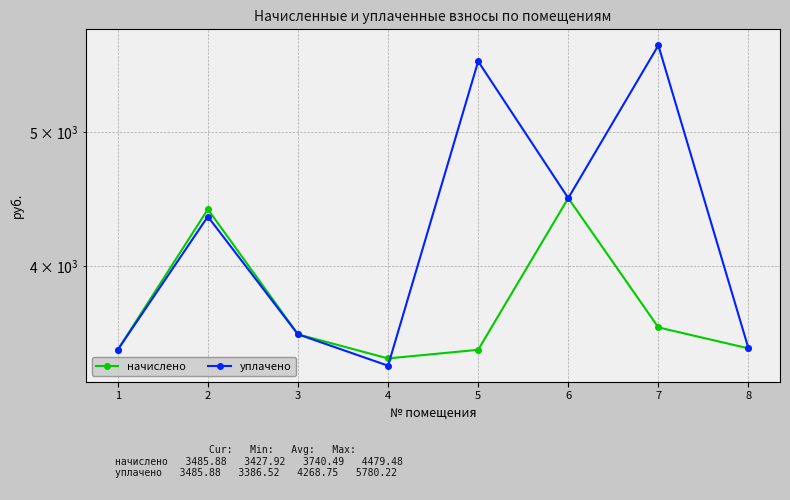

What is the approximate value of уплачено at 7?

5780.2